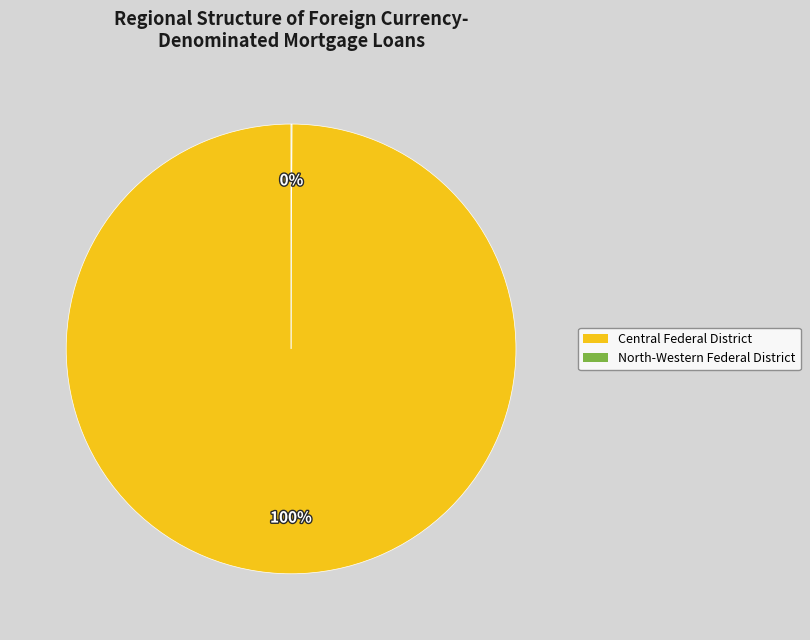

What percentage is the Central Federal District slice, to the nearest percent?

100%